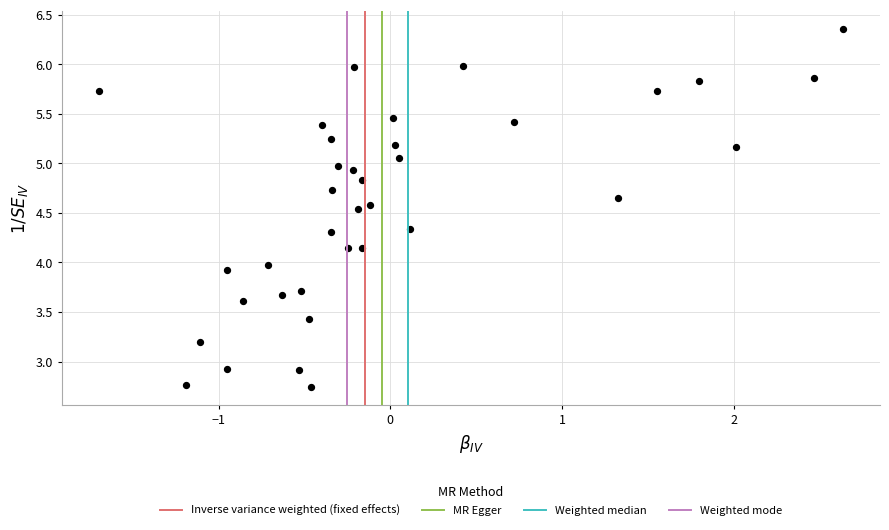

What is the range of Y values (max minus min)?

3.6